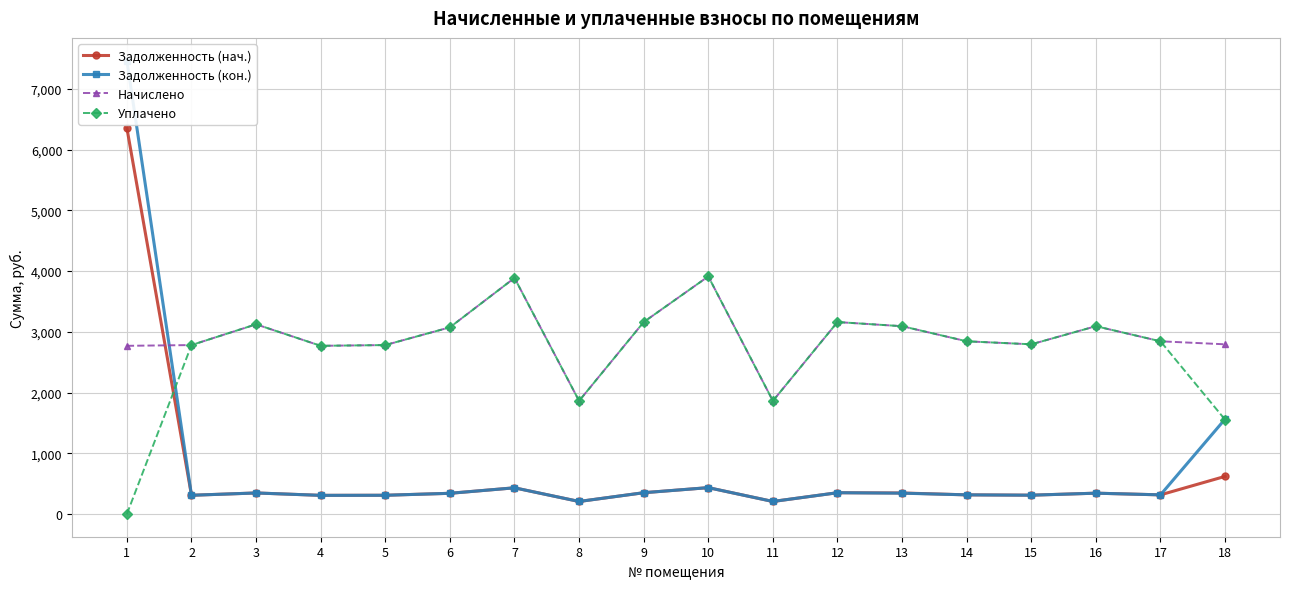

Where is the first local minimum for Задолженность (кон.)?

2